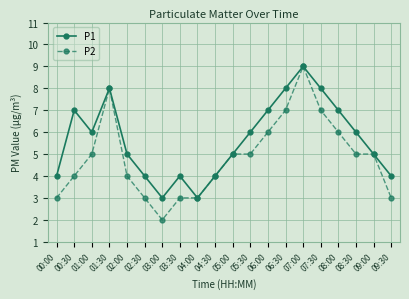

Where is the first local minimum for P1?

01:00